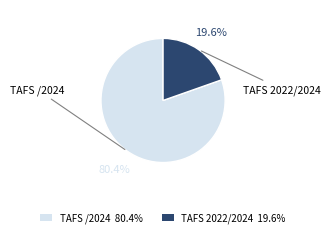

Which slice is the largest?

TAFS /2024